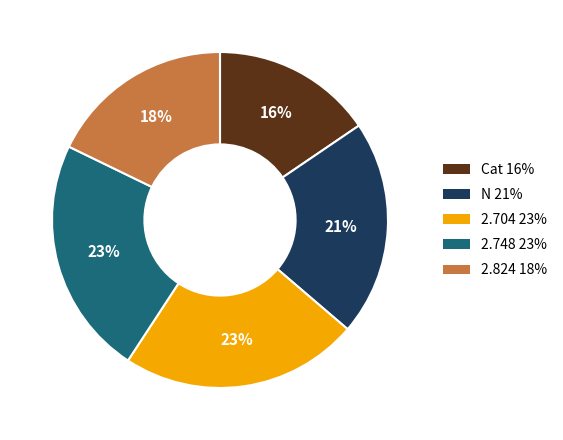

To the nearest percent, what is the difference between the largest and smallest slice percentages?

7%